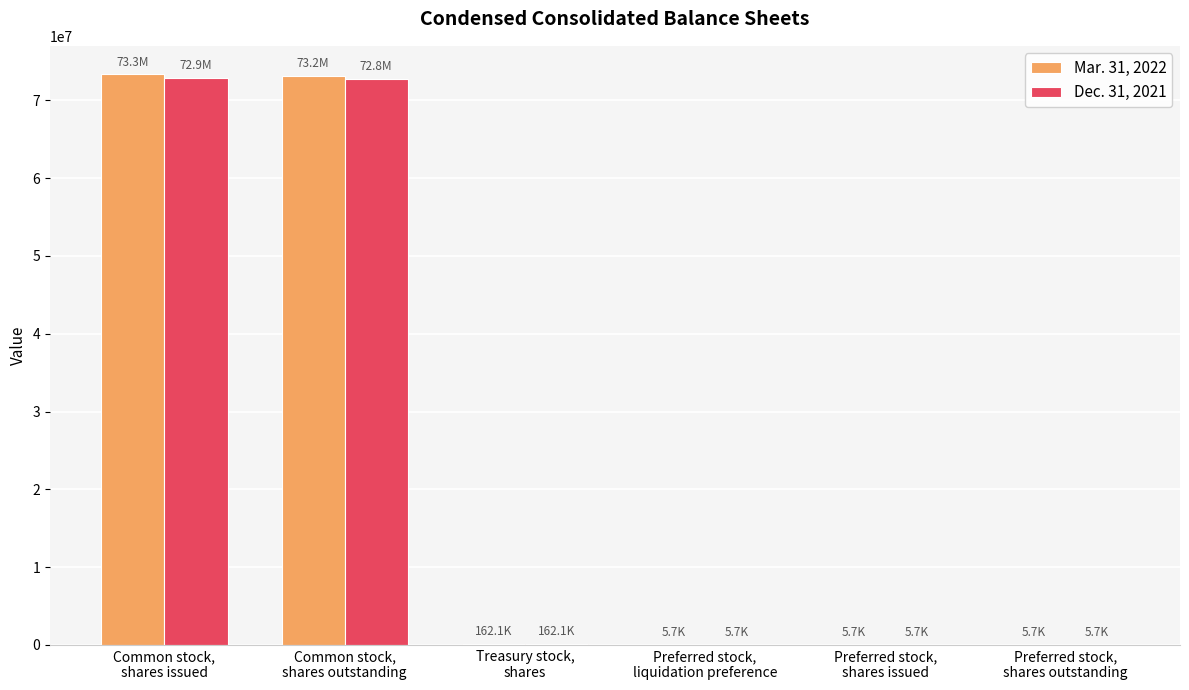

Is it true that Dec. 31, 2021 equals 162066 at Treasury stock,
shares?

True